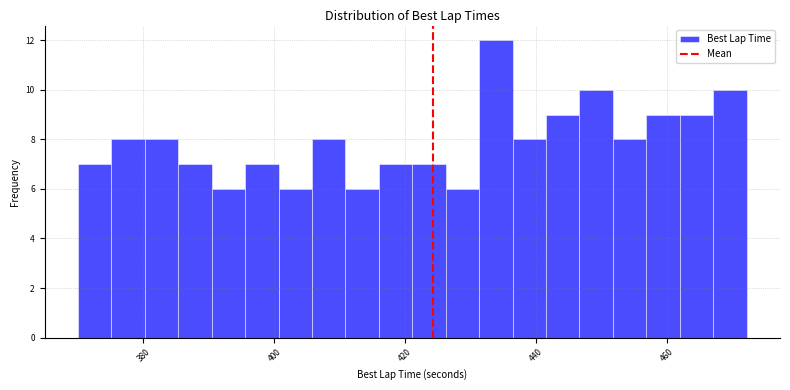

Read against the x-axis, roughly where is the centre of the tallest bar?

434